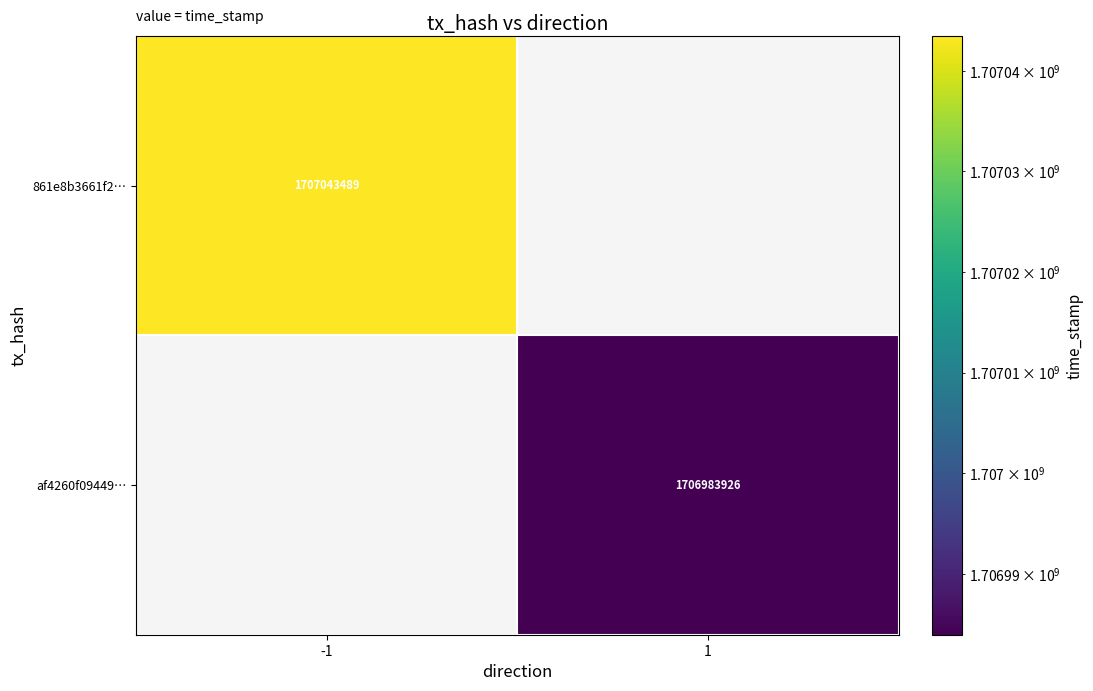

At how many categories does at least one series exceed 1706988153?

1